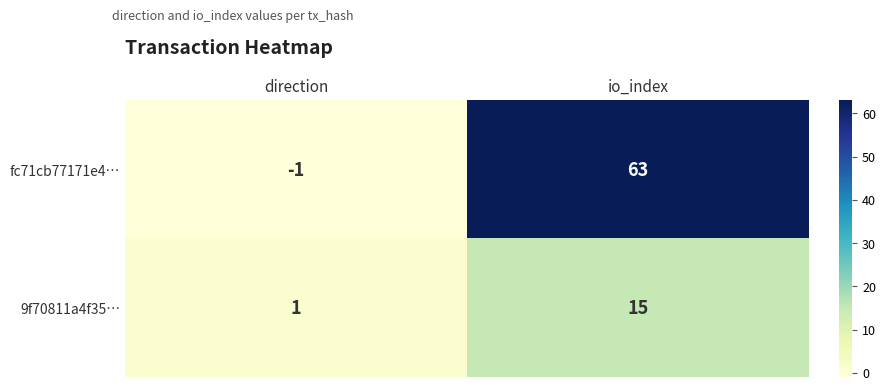

List the labels in order of 9f70811a4f35… value, smallest first.

direction, io_index